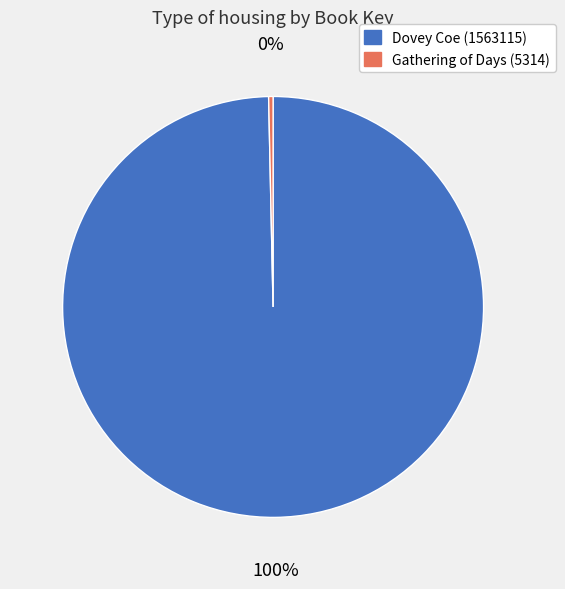

To the nearest percent, what is the combined percentage of Dovey Coe (1563115) and Gathering of Days (5314)?

100%